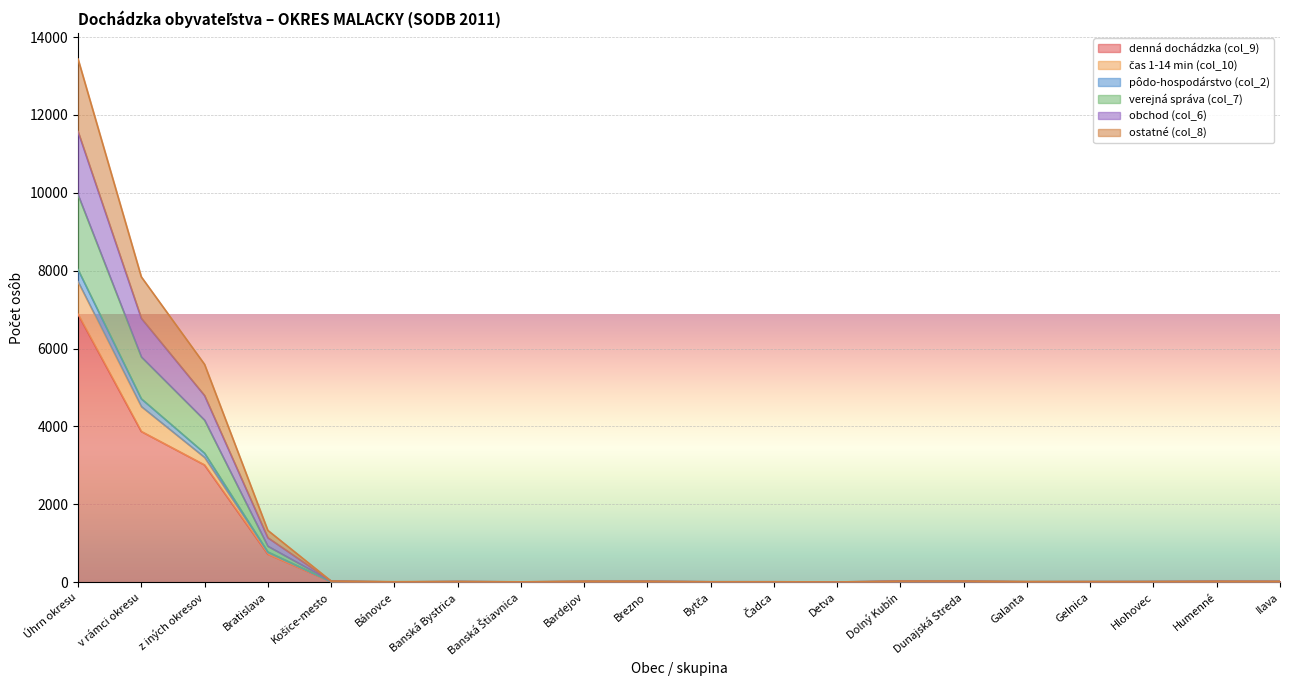

At which category is the sum across all series the highest?

Úhrn okresu